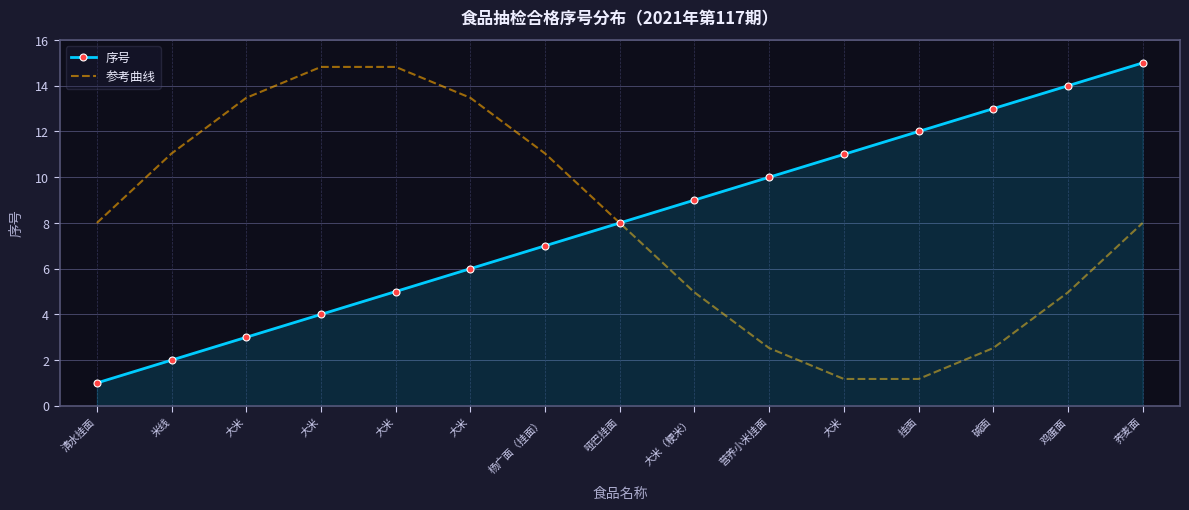

What are all the series names shown in the legend?

序号, 参考曲线